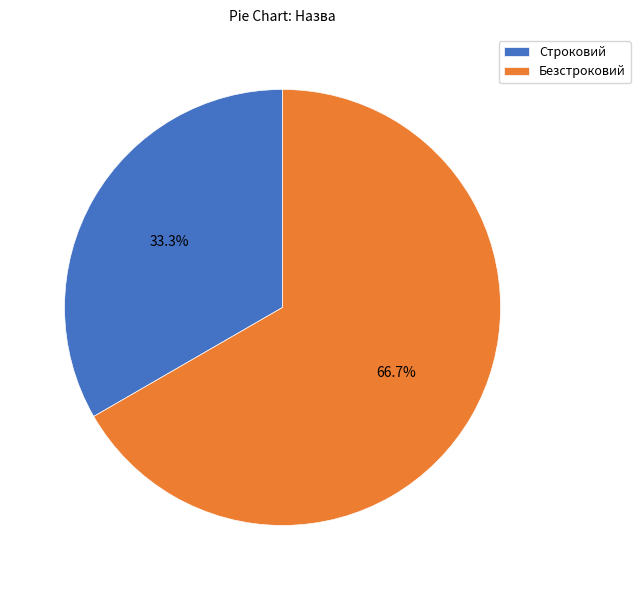

How many segments does this pie chart have?

2